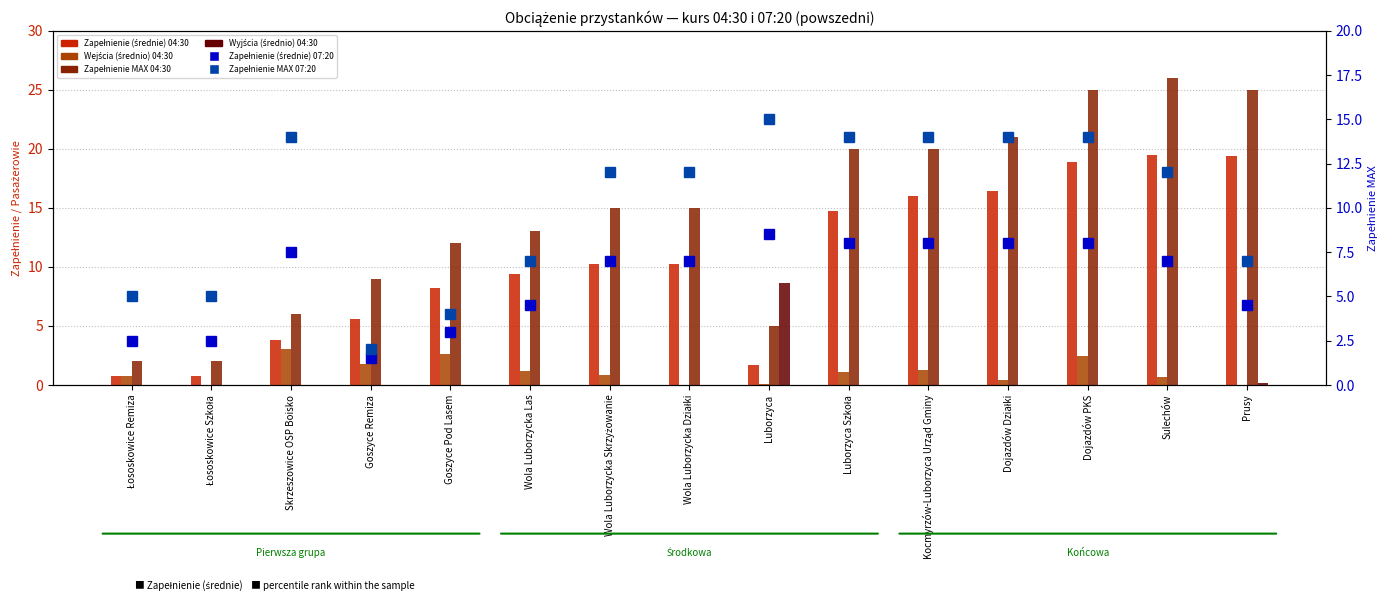

What is the label of the 12th bar from the left?

Dojazdów Działki